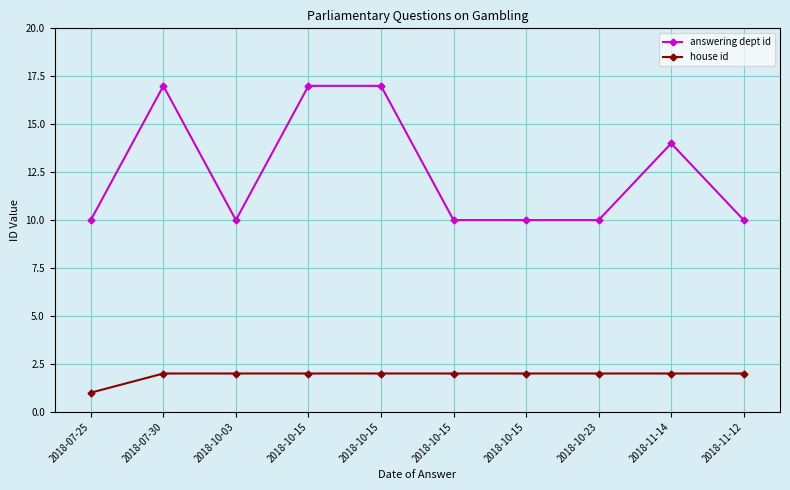

Read the house id value at 2018-10-15.

2